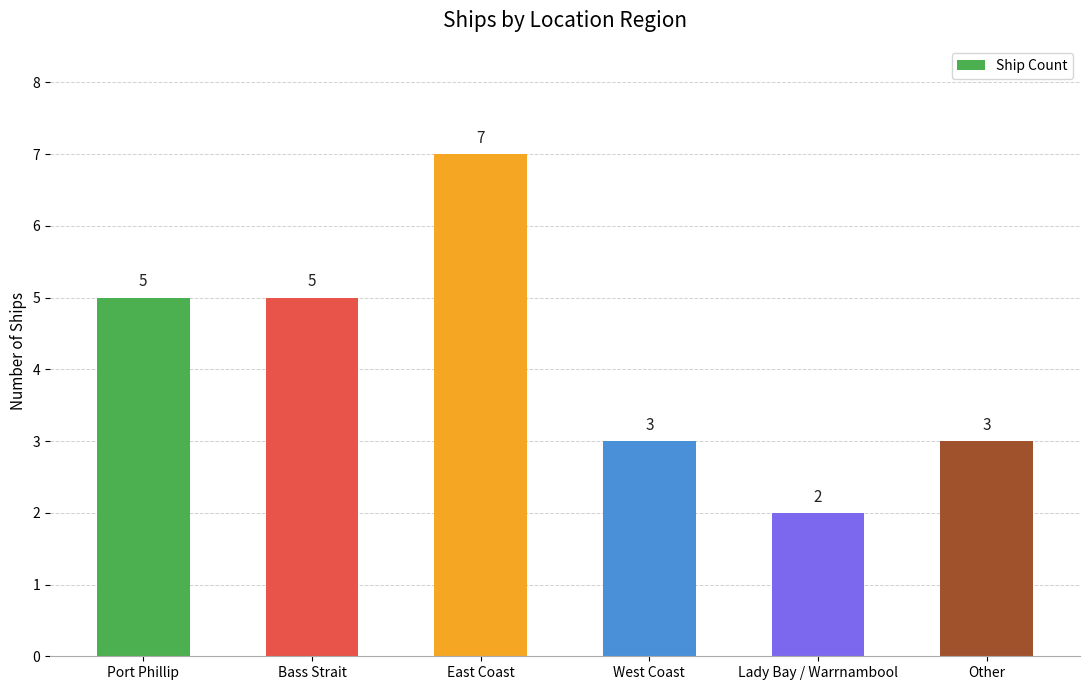

Reading left to right, what are all the values shown in this chart?

5	5	7	3	2	3